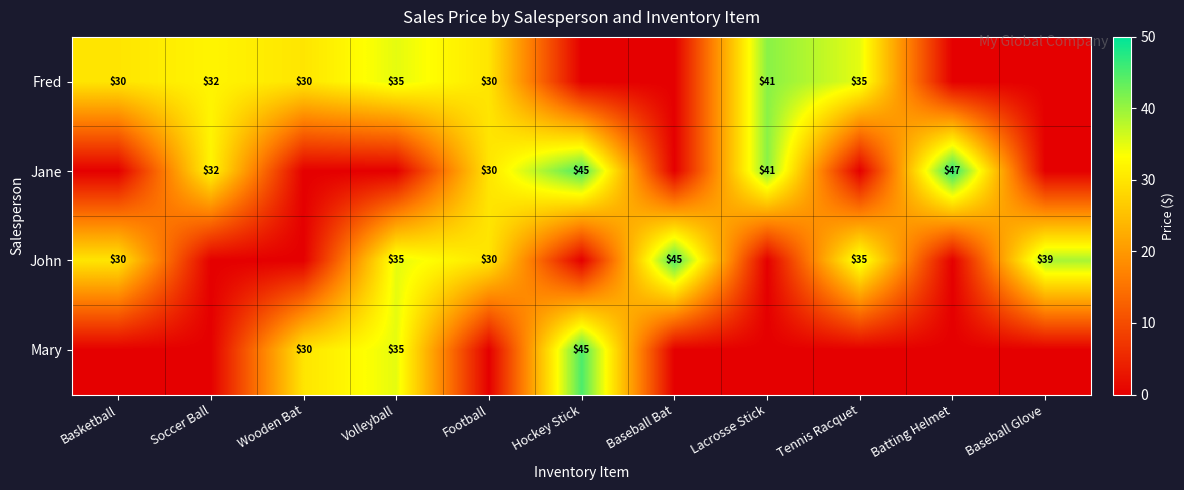

Is it true that Mary equals 30 at Wooden Bat?

True